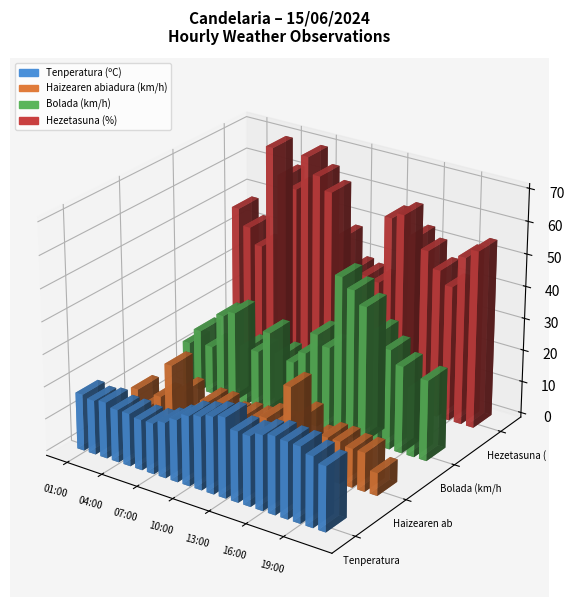

Reading left to right, extract all data points from this chart.

Tenperatura (ºC): 17.5	16.8	17.4	16.3	16.3	15.6	15.7	17.1	19.2	21.6	22.6	23.8	24.8	21.8	21.6	23.1	24.0	23.6	23.4	21.7	20.0
Haizearen abiadura (km/h): 9.0	5.0	9.0	20.0	13.0	8.0	12.0	12.0	10.0	11.0	11.0	13.0	12.0	25.0	17.0	11.0	13.0	13.0	12.0	12.0	7.0
Bolada (km/h): 14.0	19.0	15.0	26.0	28.0	18.0	18.0	25.0	19.0	18.0	22.0	29.0	26.0	49.0	46.0	42.0	35.0	31.0	27.0	21.0	25.0
Hezetasuna (%): 48.0	43.0	38.0	70.0	62.0	59.0	70.0	65.0	61.0	48.0	39.0	38.0	37.0	58.0	60.0	54.0	51.0	46.0	42.0	52.0	55.0